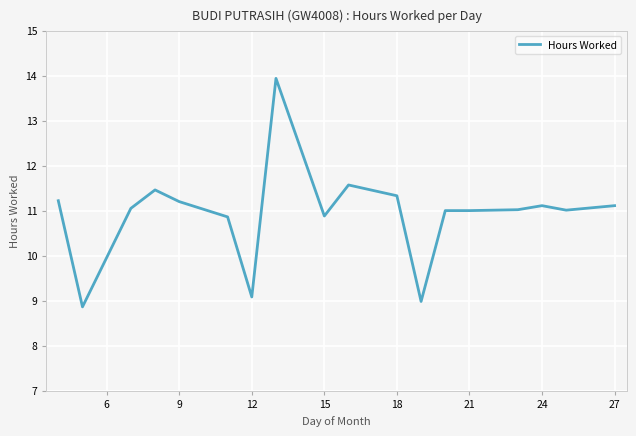

What is the smallest value displayed?

8.9